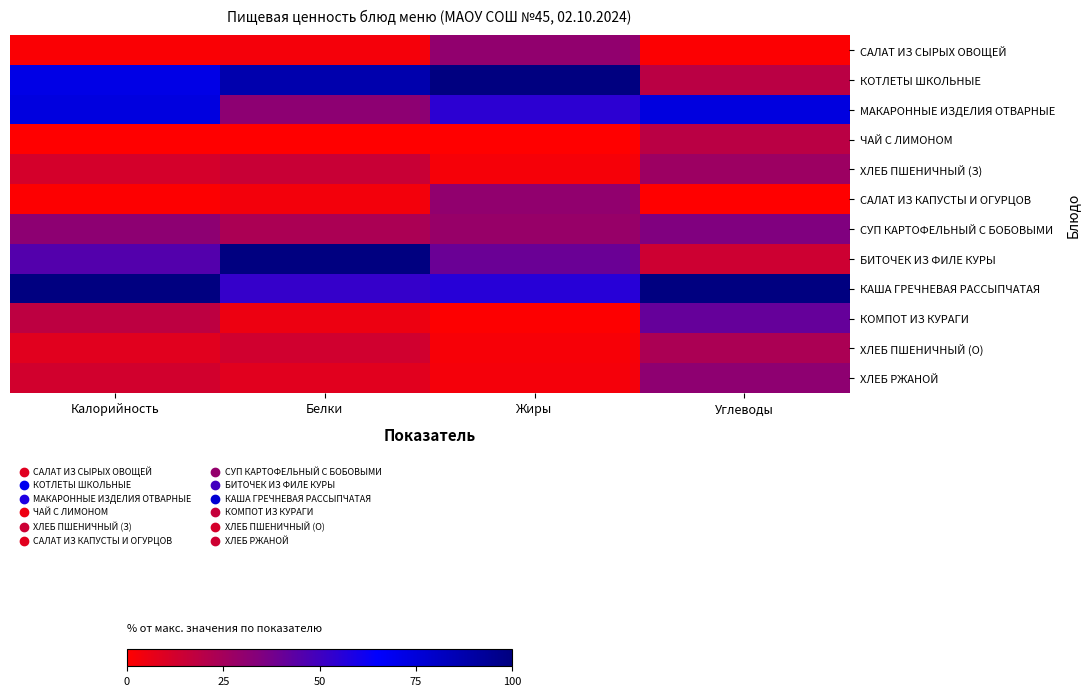

Count the number of data series in this chart.

12